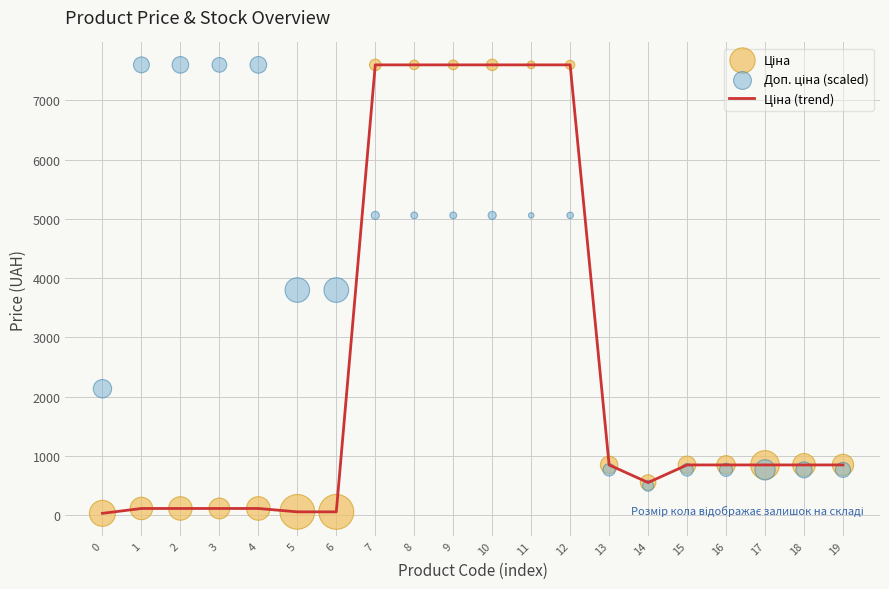

Which series contains the lowest Y value?

Ціна (trend)